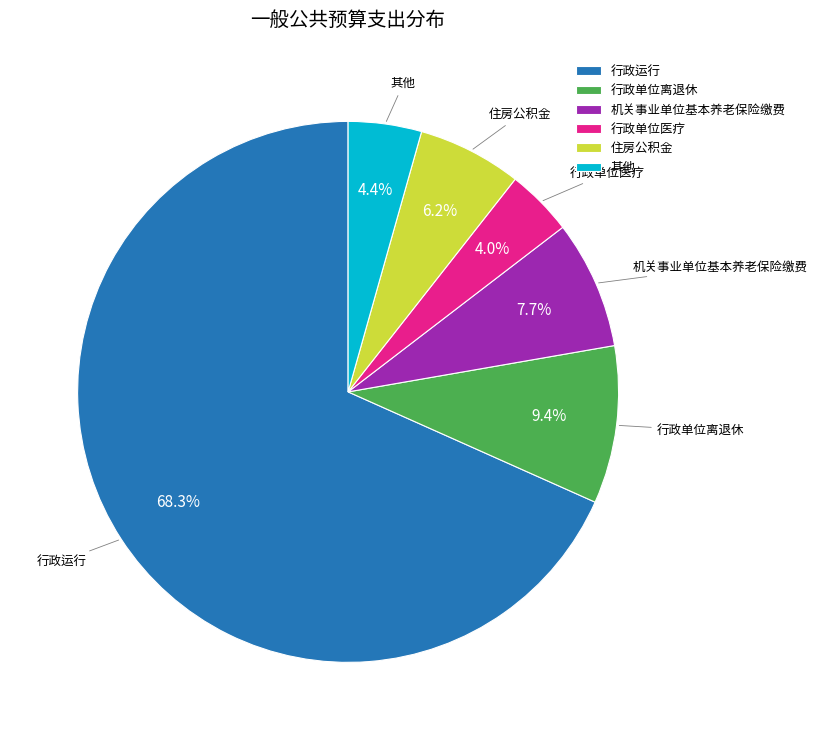

The 行政运行 slice represents 54% of the pie. True or false?

False